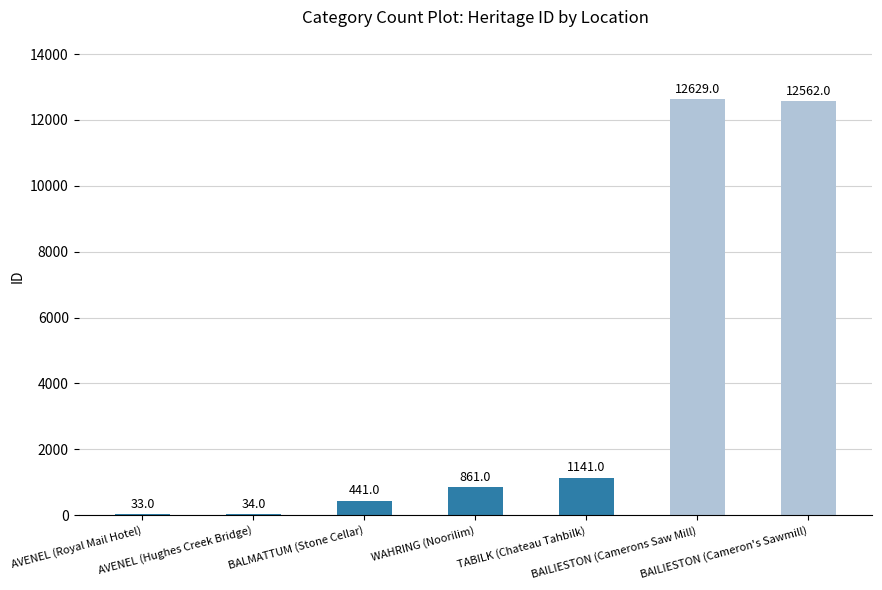

What is the sum of all values?

27701